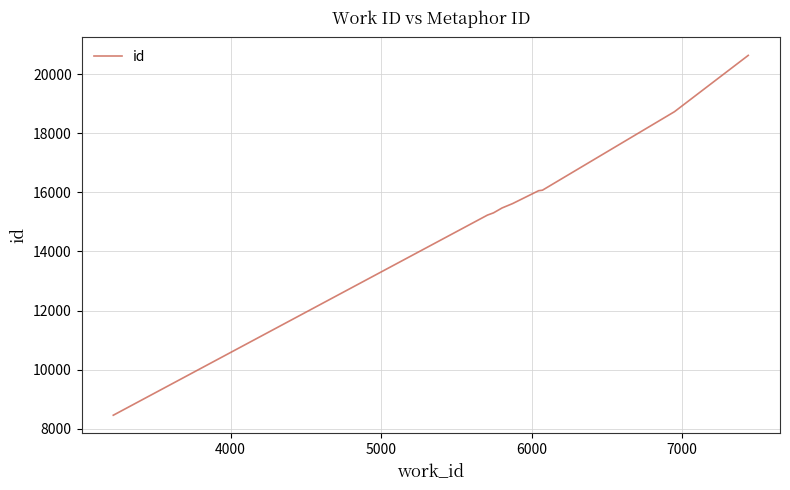

What is the greatest value displayed?

20630